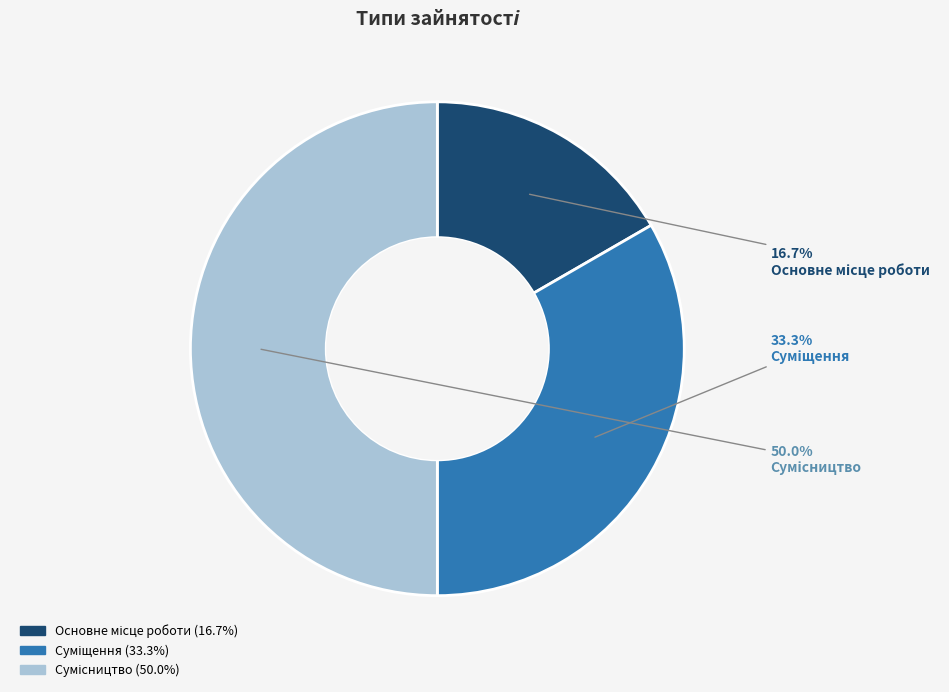

Is the sum of Сумісництво and Суміщення greater than half?

Yes